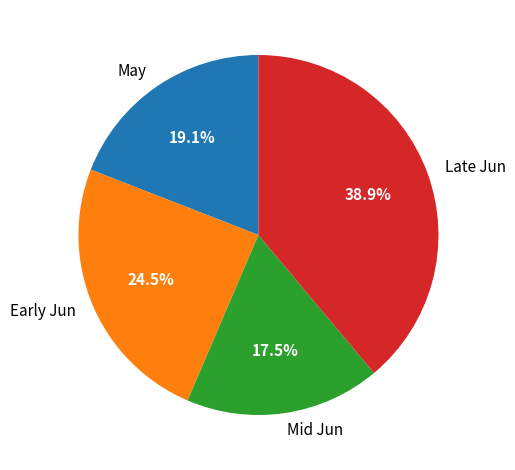

How many slices are in this pie chart?

4